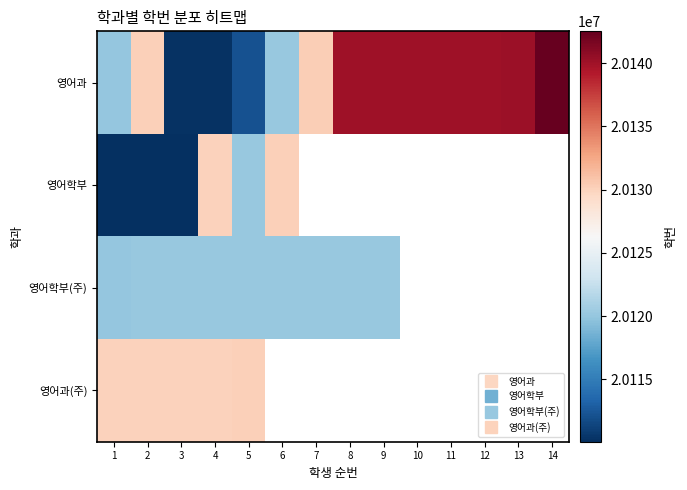

Is the value of 영어학부(주) at 9 greater than the value of 영어과(주) at 9?

No